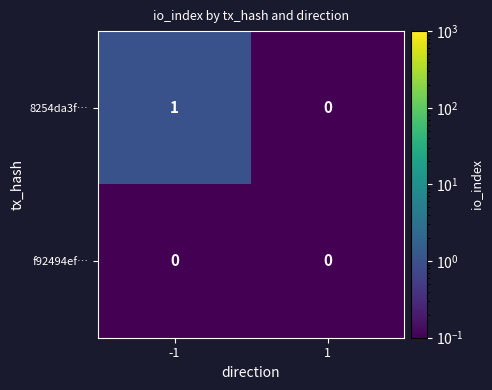

Between -1 and 1, which series saw the biggest shift?

8254da3f…